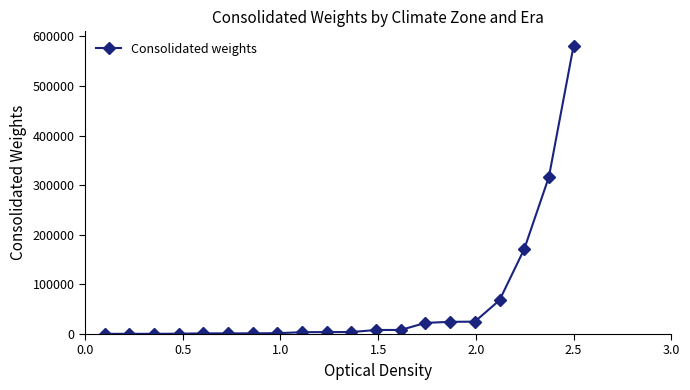

What is the maximum value shown in the chart?

580923.0